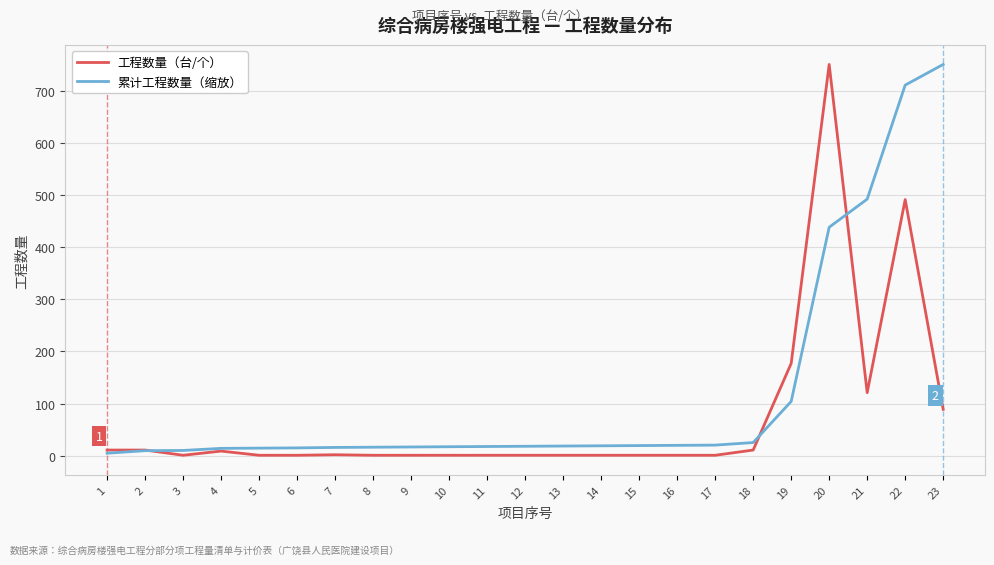

True or false: 工程数量（台/个） has more than 1 points higher than both neighbors.

True